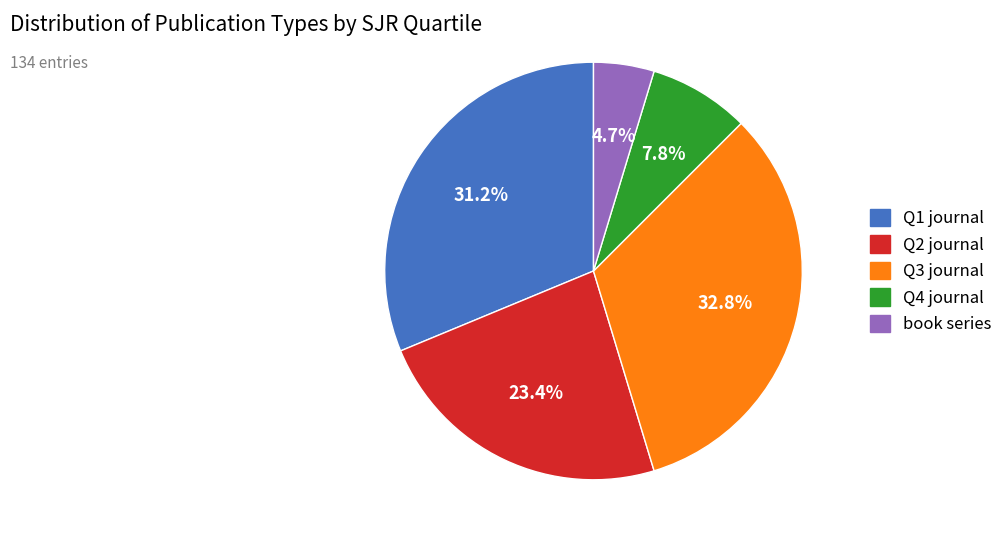

Is there any slice that represents more than half of the pie?

No